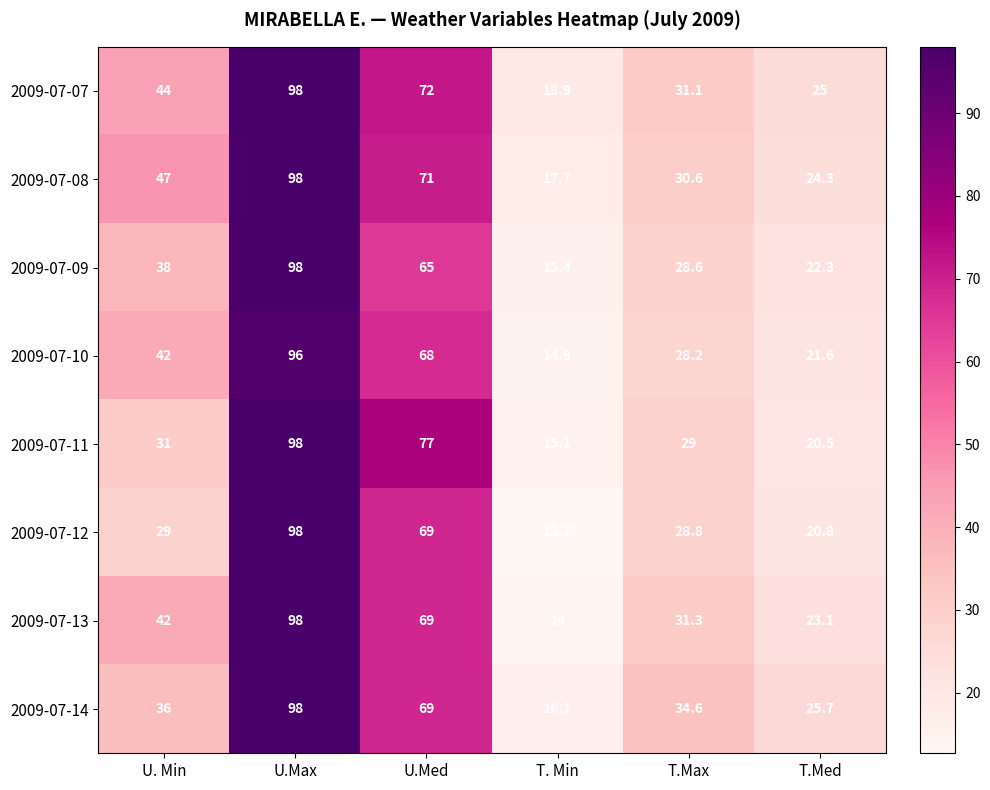

What is the highest value of the 2009-07-07 series?

98.0